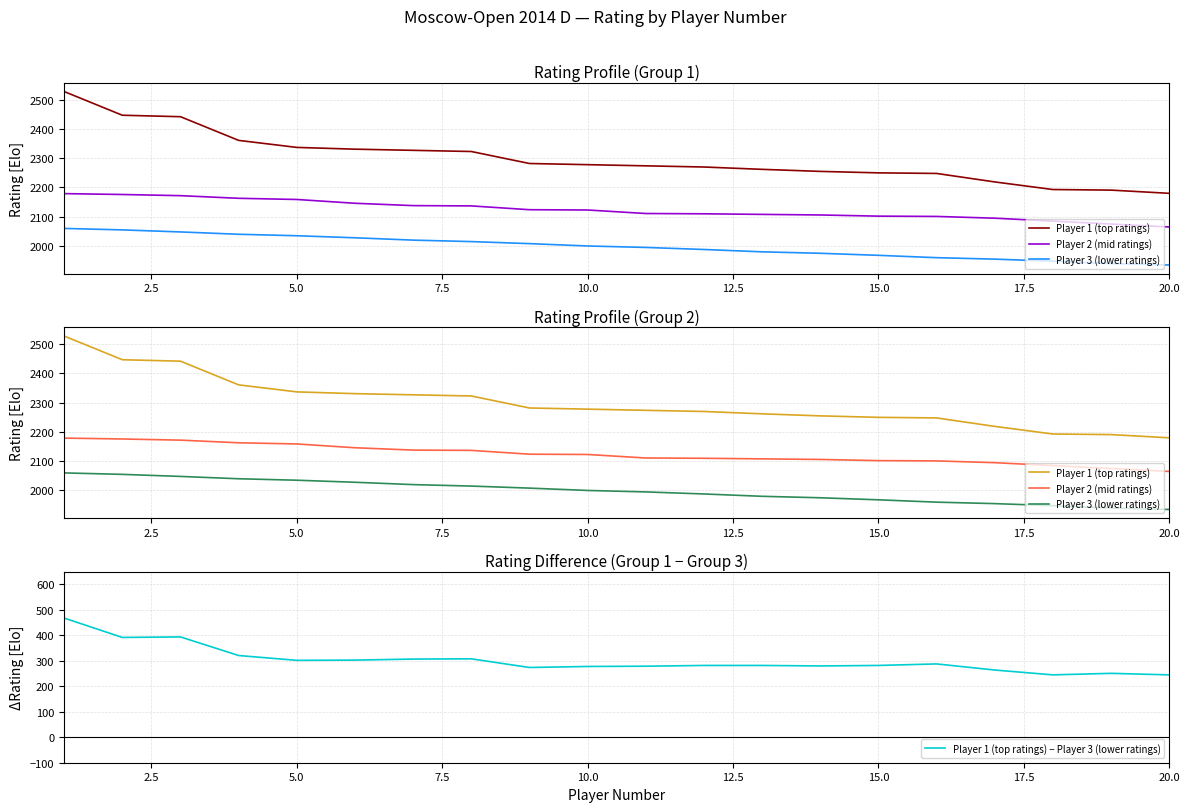

Which series has the largest total across all categories?

Player 1 (top ratings)